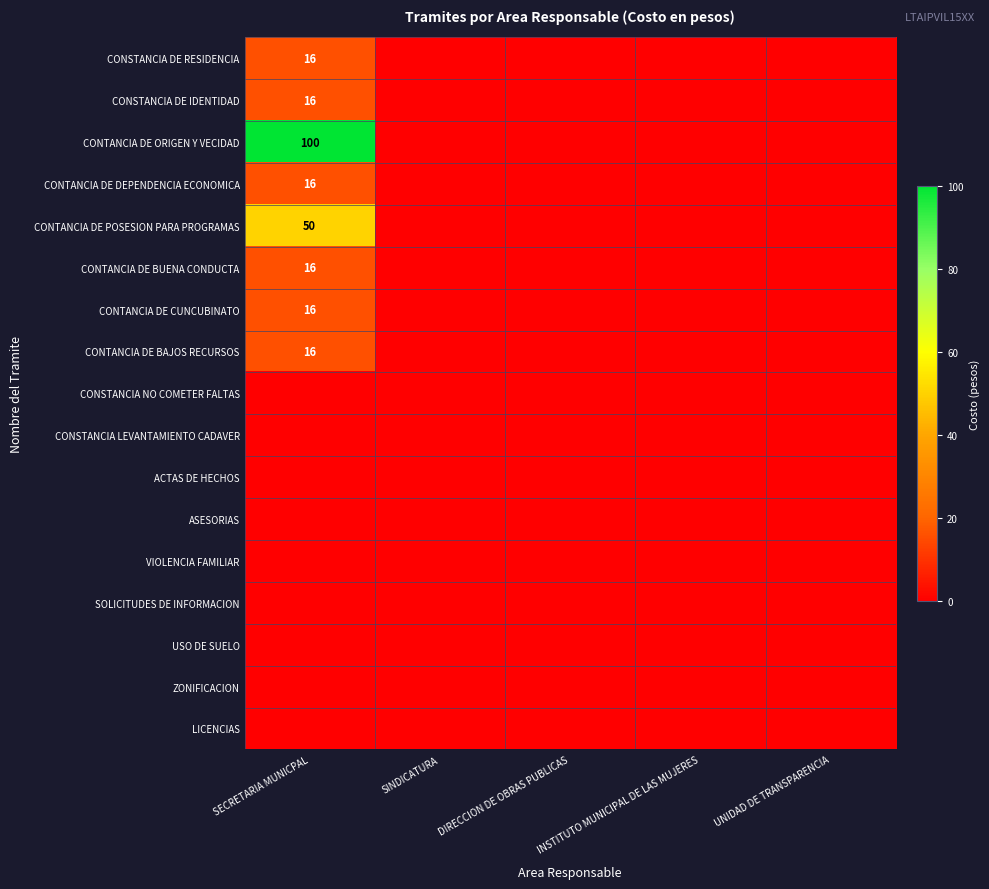

Is it true that CONTANCIA DE DEPENDENCIA ECONOMICA equals 5 at SECRETARIA MUNICPAL?

False